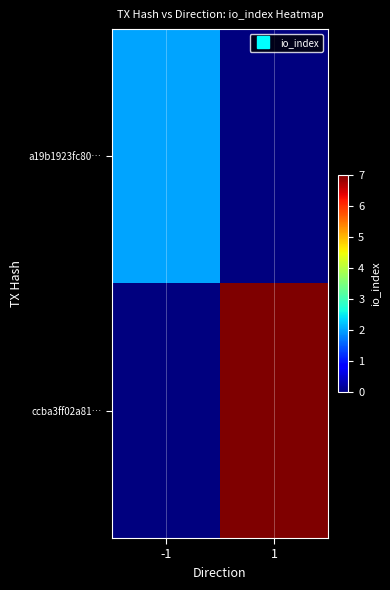

Count the number of data series in this chart.

2